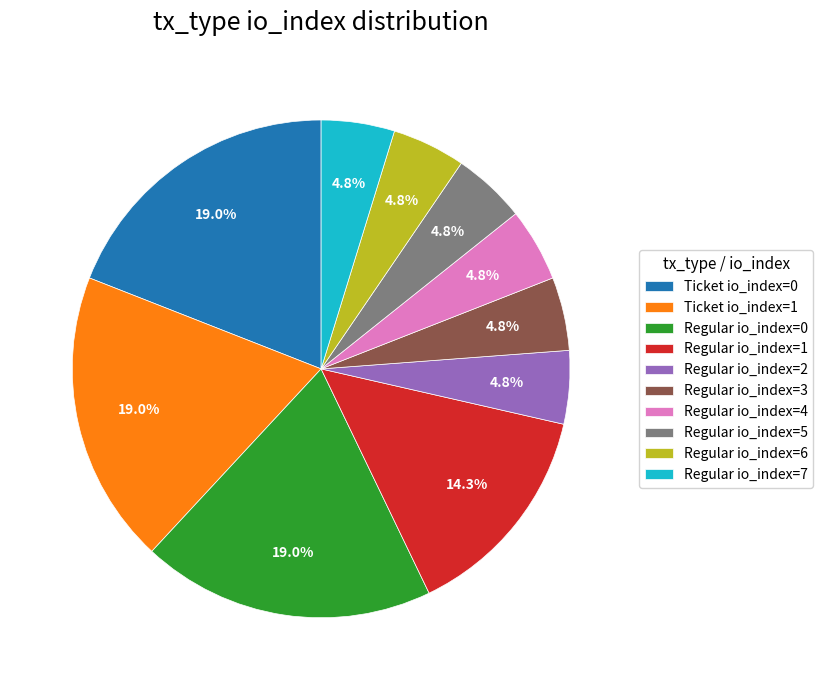

Does any single category account for the majority?

No